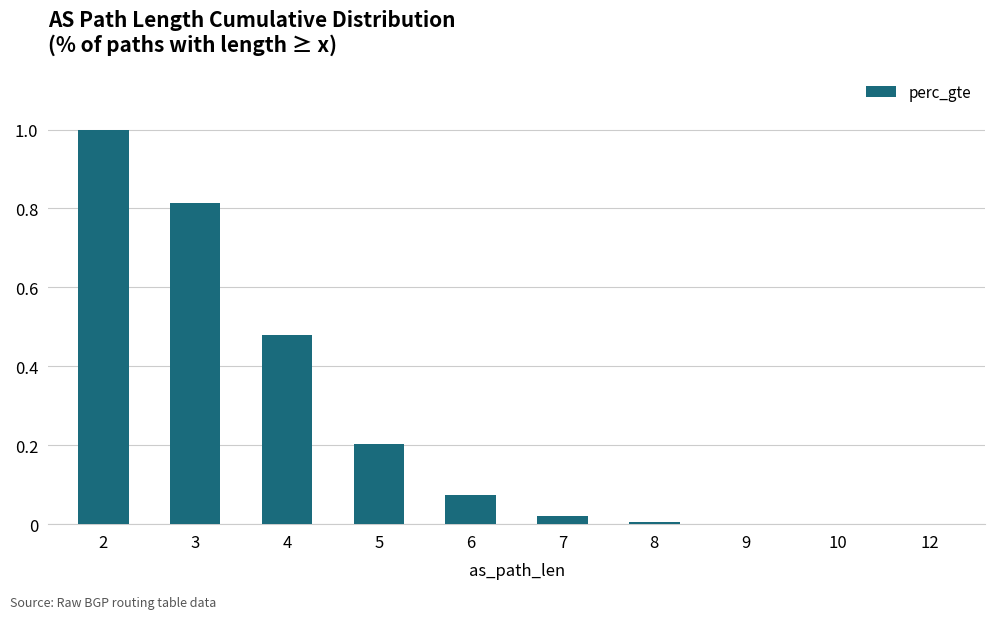

What is the sum of all values?

2.6